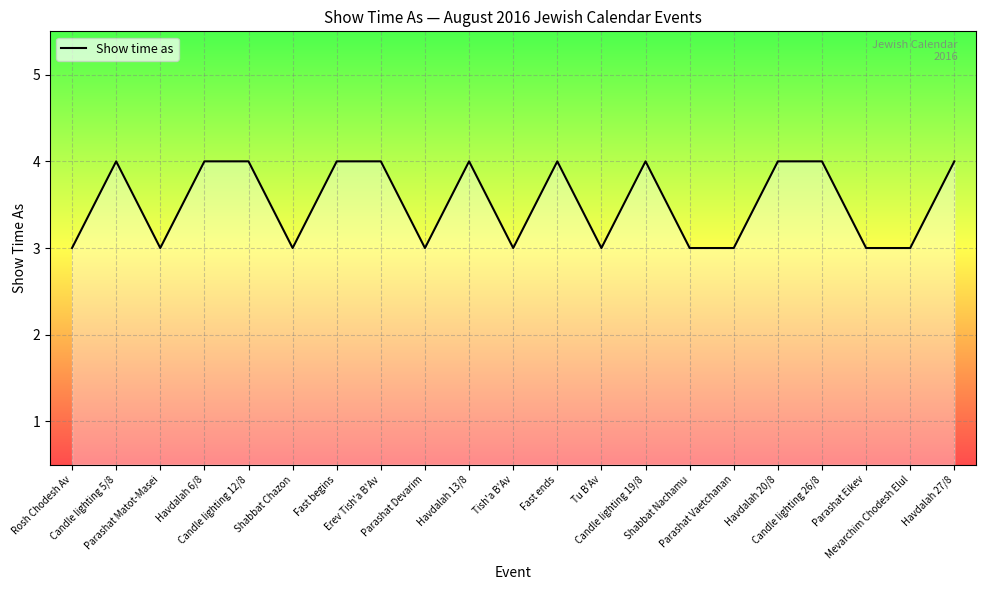

Reading left to right, what are all the values shown in this chart?

Rosh Chodesh Av=3	Candle lighting 5/8=4	Parashat Matot-Masei=3	Havdalah 6/8=4	Candle lighting 12/8=4	Shabbat Chazon=3	Fast begins=4	Erev Tish'a B'Av=4	Parashat Devarim=3	Havdalah 13/8=4	Tish'a B'Av=3	Fast ends=4	Tu B'Av=3	Candle lighting 19/8=4	Shabbat Nachamu=3	Parashat Vaetchanan=3	Havdalah 20/8=4	Candle lighting 26/8=4	Parashat Eikev=3	Mevarchim Chodesh Elul=3	Havdalah 27/8=4